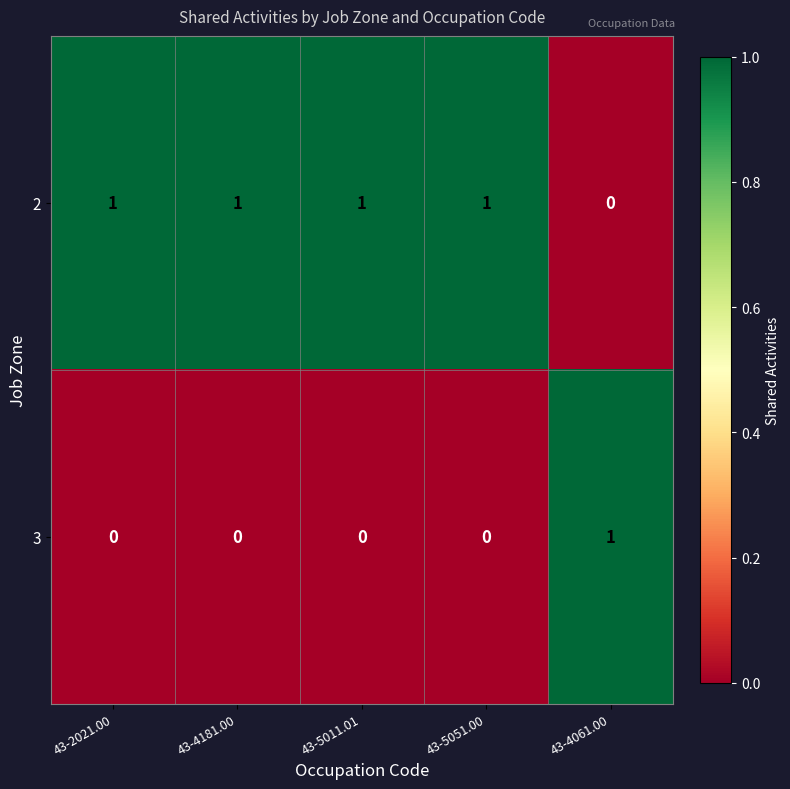

How many data points does each series have?

5